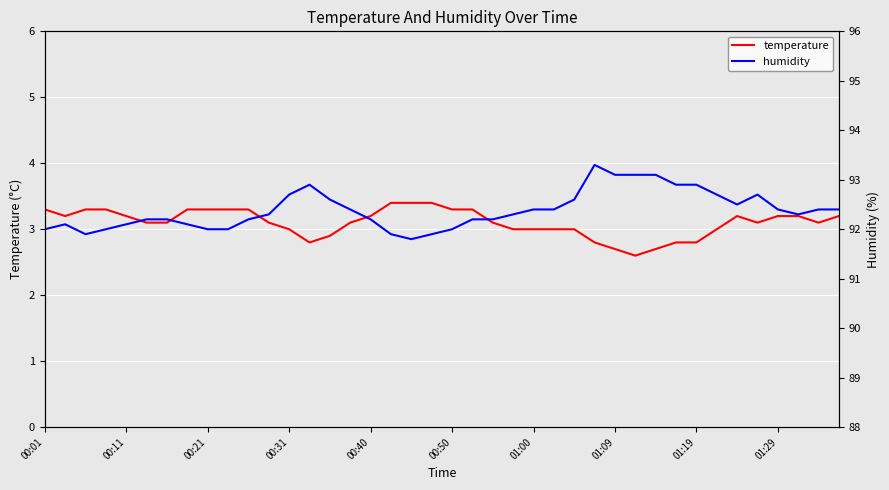

What is the minimum value for temperature?

2.6